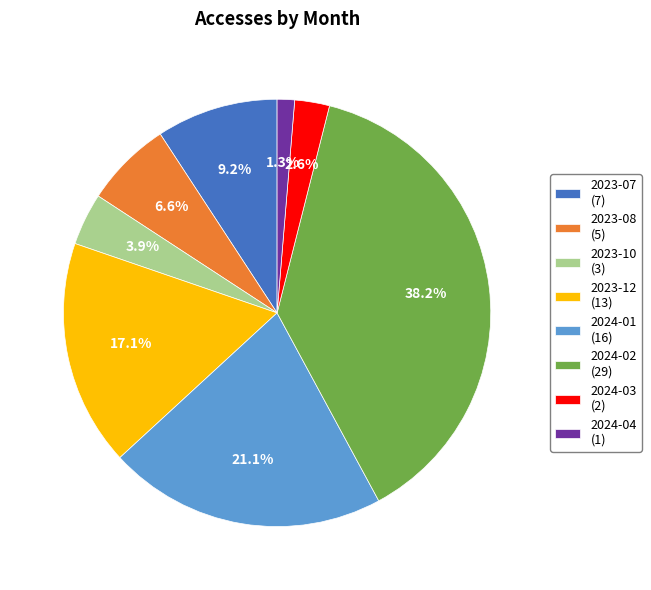

How many slices are in this pie chart?

8